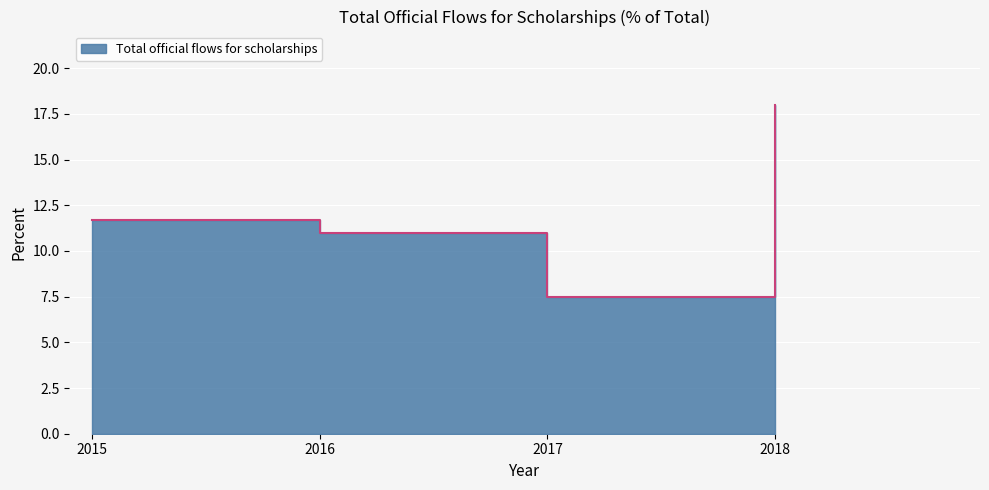

Is it true that the value at 2015 is 11.7?

True